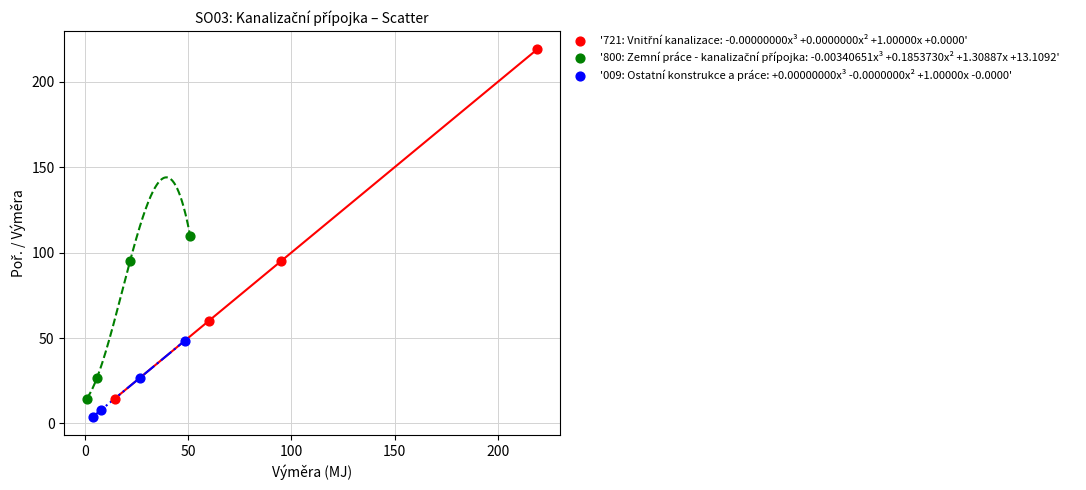

Which series contains the lowest Y value?

'009: Ostatní konstrukce a práce: +0.00000000x³ -0.0000000x² +1.00000x -0.0000'